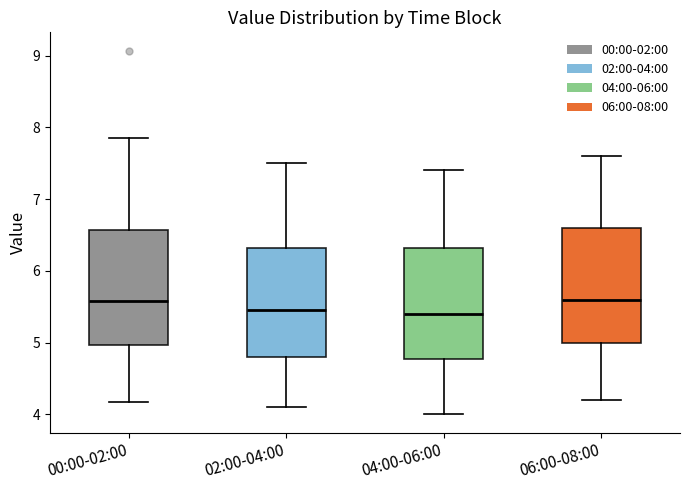

Where is the upper edge of the box for 04:00-06:00 on the y-axis? The values are not printed on the chart, so give them approximately, as read against the axis.

6.3